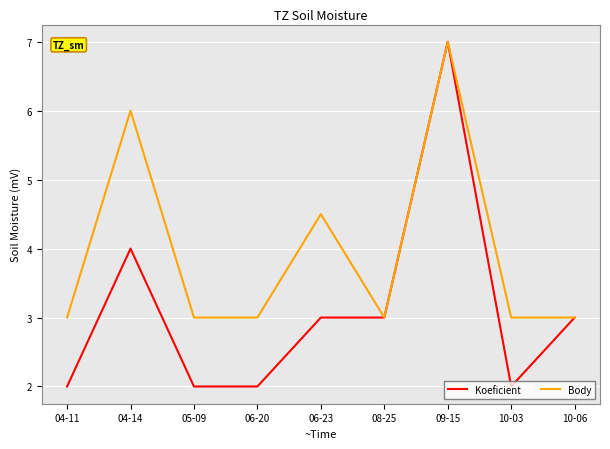

Is this an area chart (filled region under the line)?

No